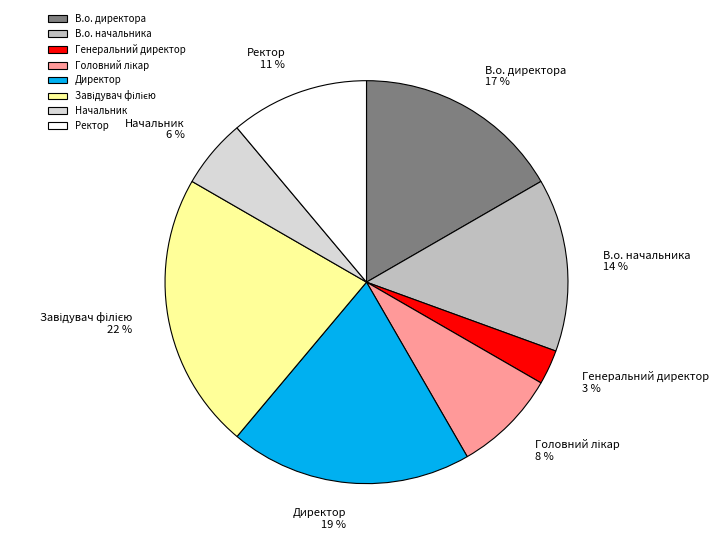

Which slice is the smallest?

Генеральний директор